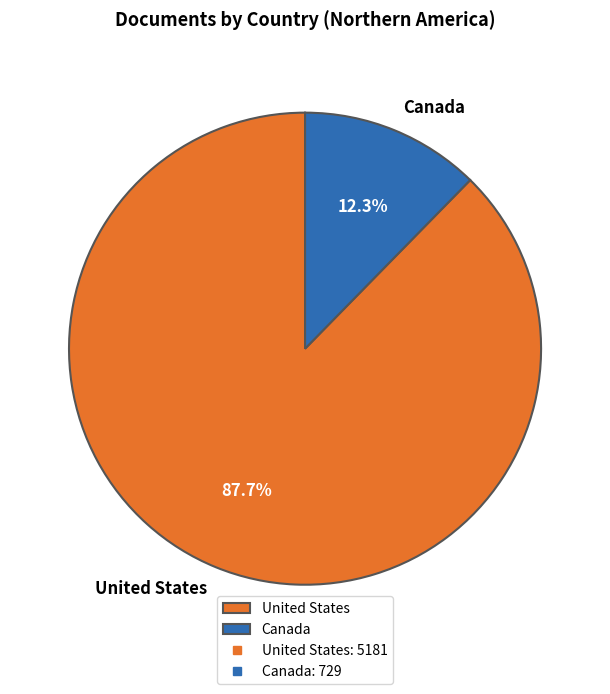

Does United States account for over 50% of the chart?

Yes